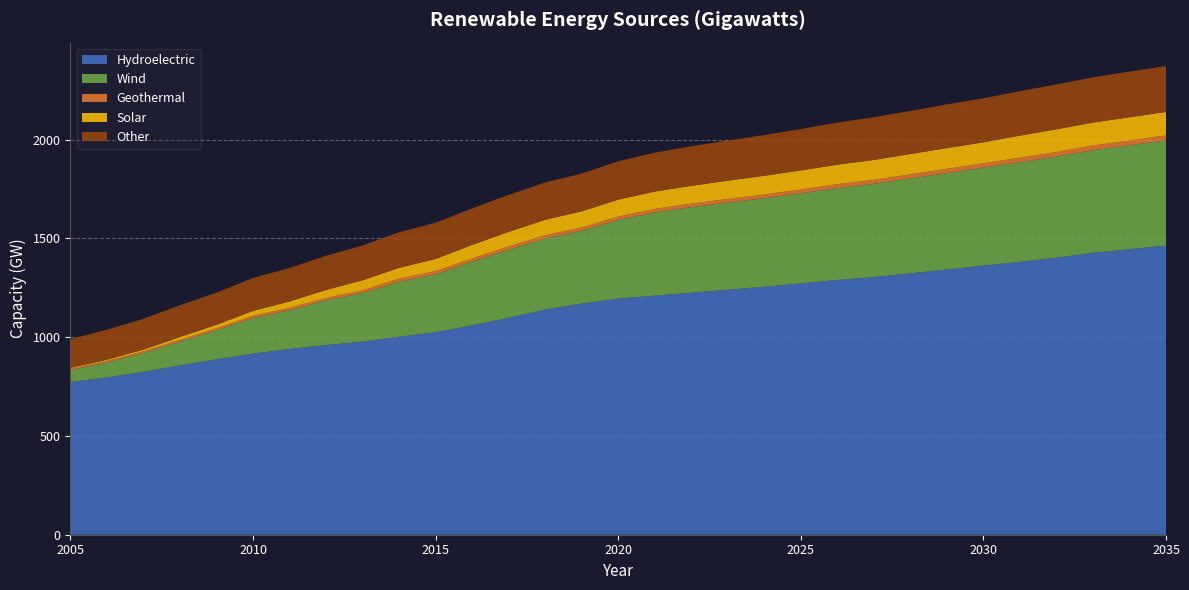

Reading left to right, what are all the values shown in this chart?

Hydroelectric: 773	796	825	857	888	917	940	960	977	1002	1025	1060	1098	1140	1170	1195	1210	1225	1240	1255	1272	1289	1304	1323	1342	1362	1381	1402	1427	1445	1463
Wind: 60	75	94	121	147	180	196	226	247	278	293	322	344	359	368	398	421	433	441	448	456	465	472	480	488	496	504	512	519	526	533
Geothermal: 8	9	9	9	10	11	12	12	13	16	16	16	17	17	17	17	18	18	18	19	19	20	20	21	22	22	23	23	24	24	25
Solar: 4	6	9	14	18	25	33	41	51	55	62	69	74	78	82	86	88	90	93	95	97	99	101	103	105	106	112	115	116	118	119
Other: 145	152	156	161	162	167	169	173	176	180	183	185	187	189	191	194	197	200	203	206	209	213	216	218	221	223	225	227	229	231	232